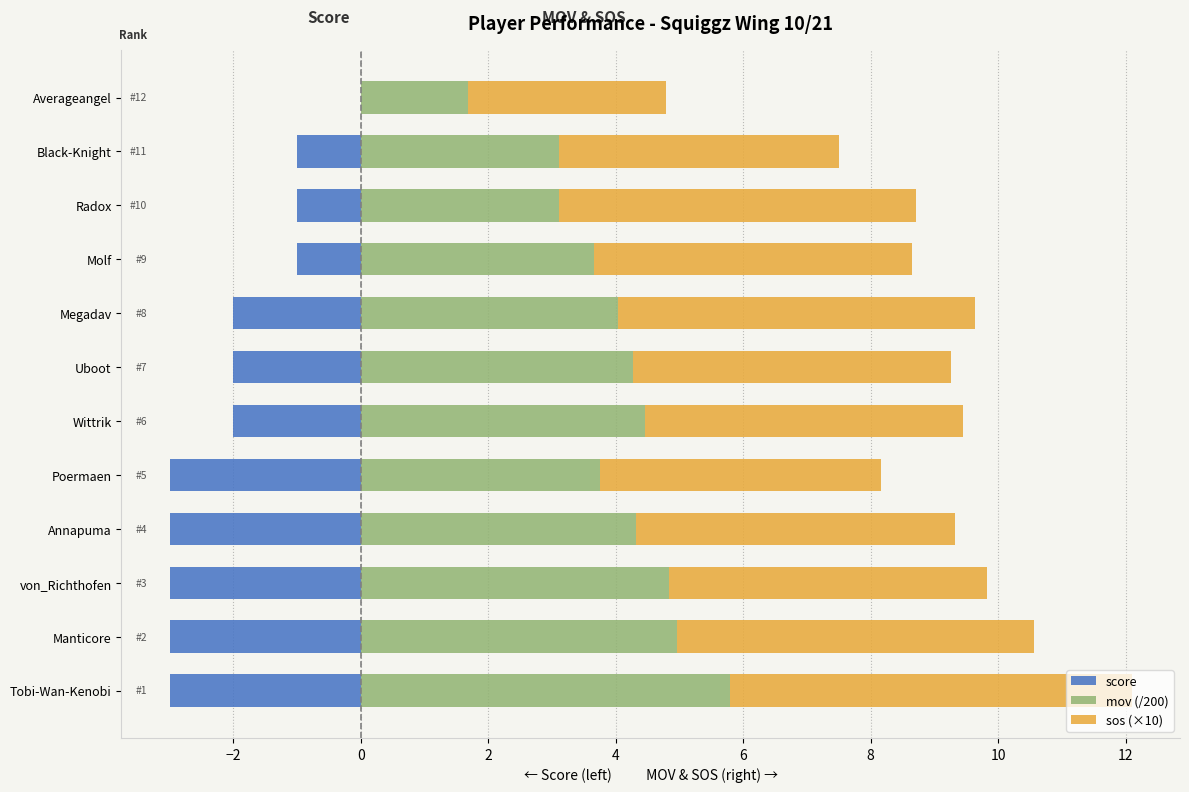

What is the spread (max minus min) of values at 10?

7.6